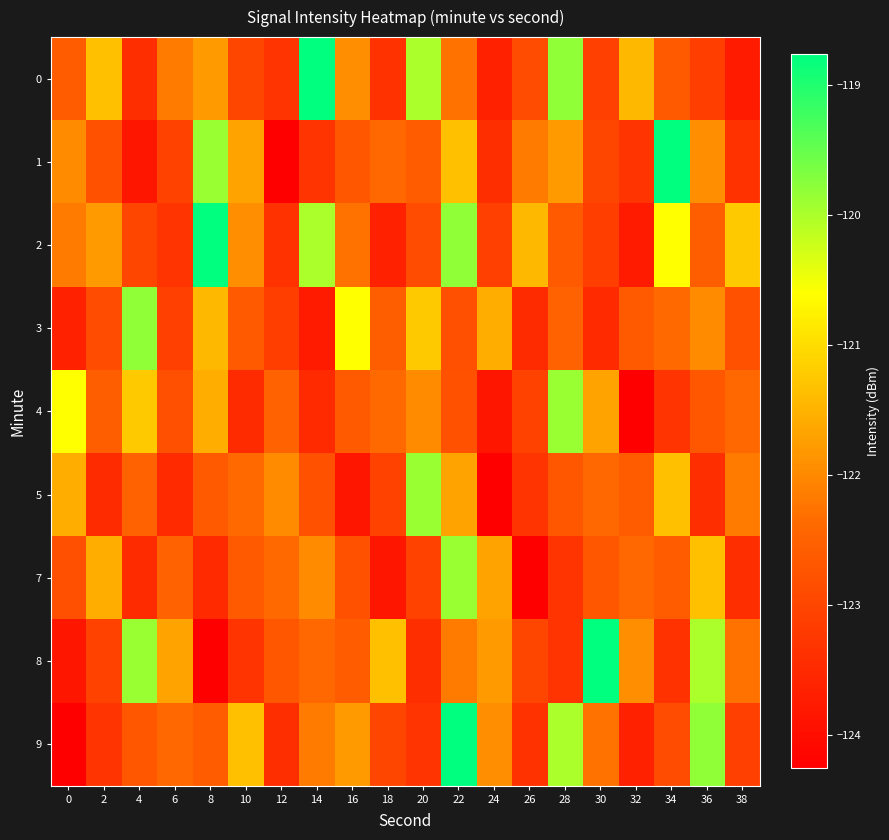

At which category does the chart reach its minimum across all series?

12